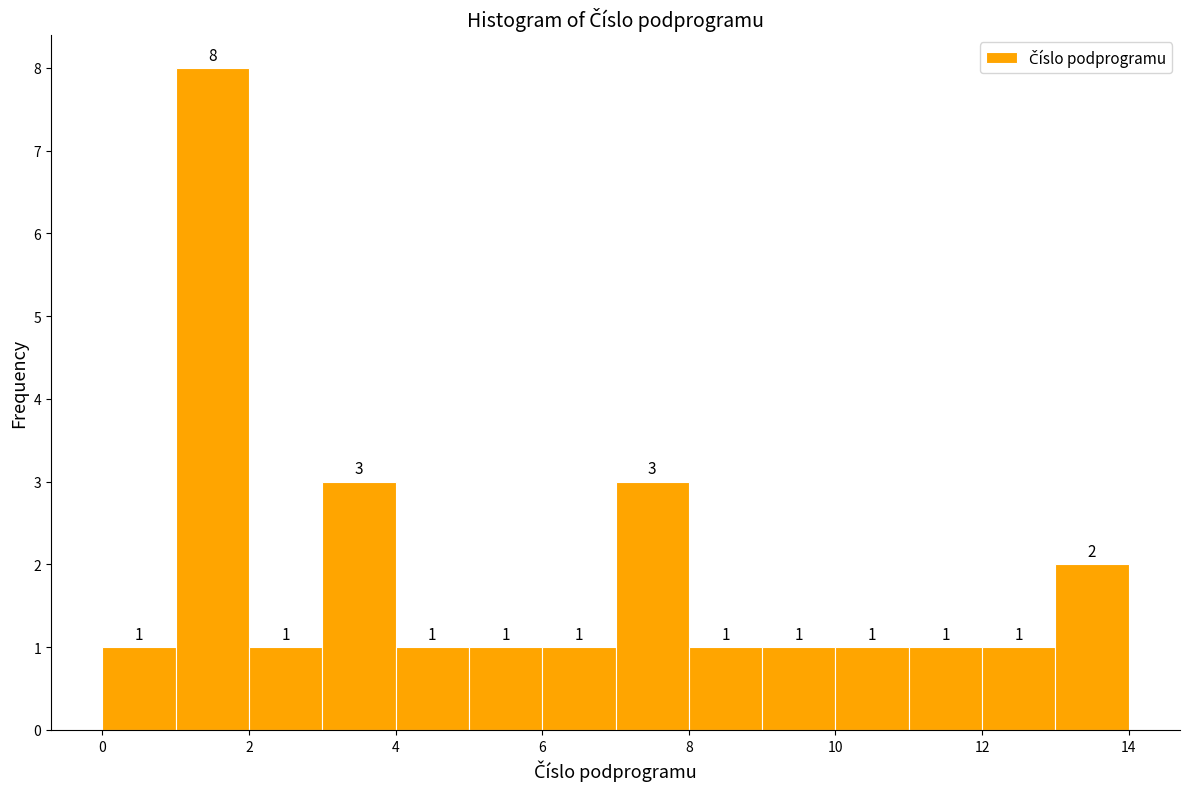

Reading left to right, list every bar in this chart as the range it spans on the x-axis followed by its height.

0 to 1: 1
1 to 2: 8
2 to 3: 1
3 to 4: 3
4 to 5: 1
5 to 6: 1
6 to 7: 1
7 to 8: 3
8 to 9: 1
9 to 10: 1
10 to 11: 1
11 to 12: 1
12 to 13: 1
13 to 14: 2